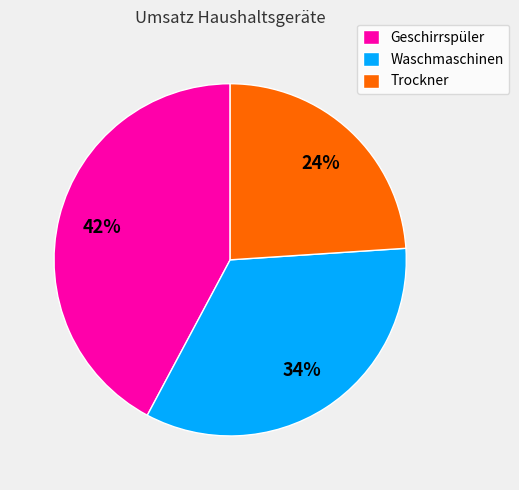

To the nearest percent, what is the average slice percentage?

33%